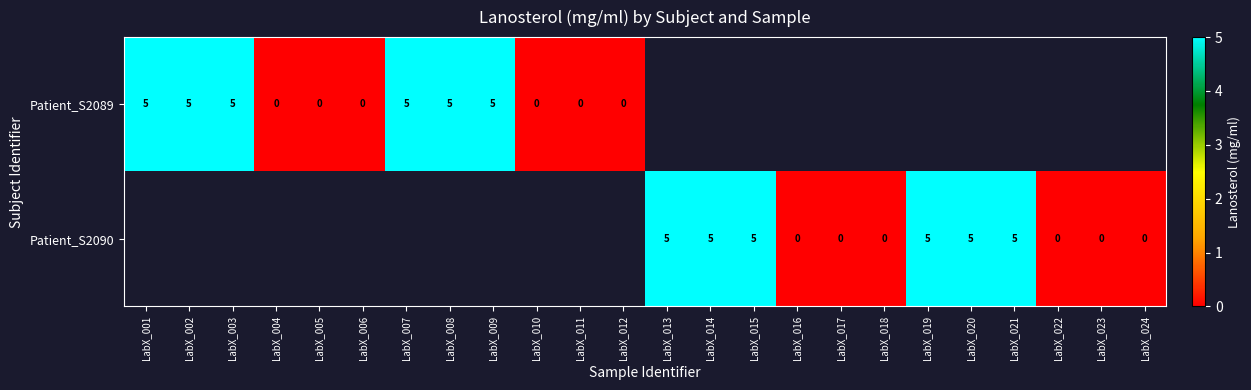

The Patient_S2089 series shows 5 at LabX_003. True or false?

True